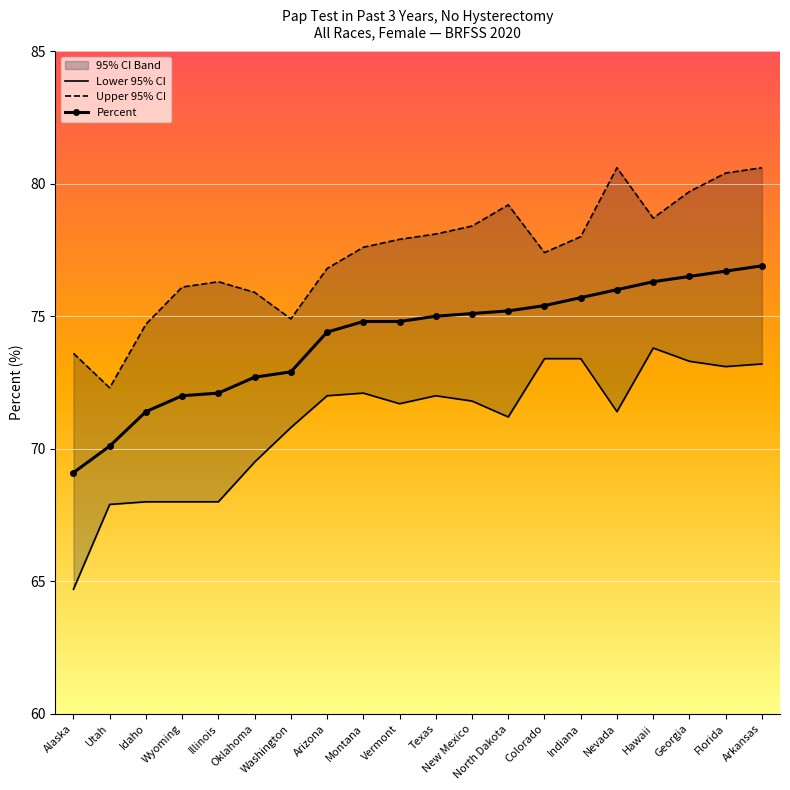

True or false: Upper 95% CI and Lower 95% CI intersect in this chart.

False